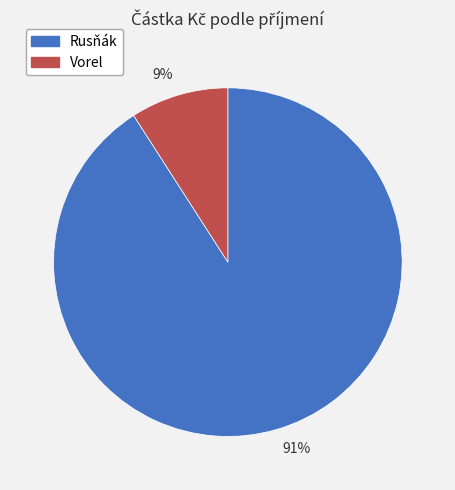

Combined, do 91% and 9% account for over 50%?

Yes